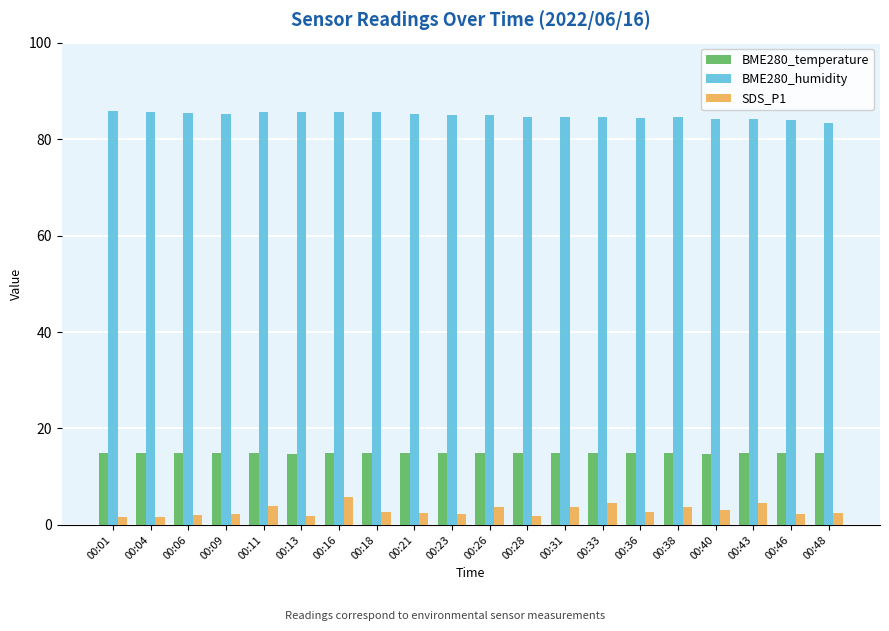

What is the lowest value of the BME280_humidity series?

83.4